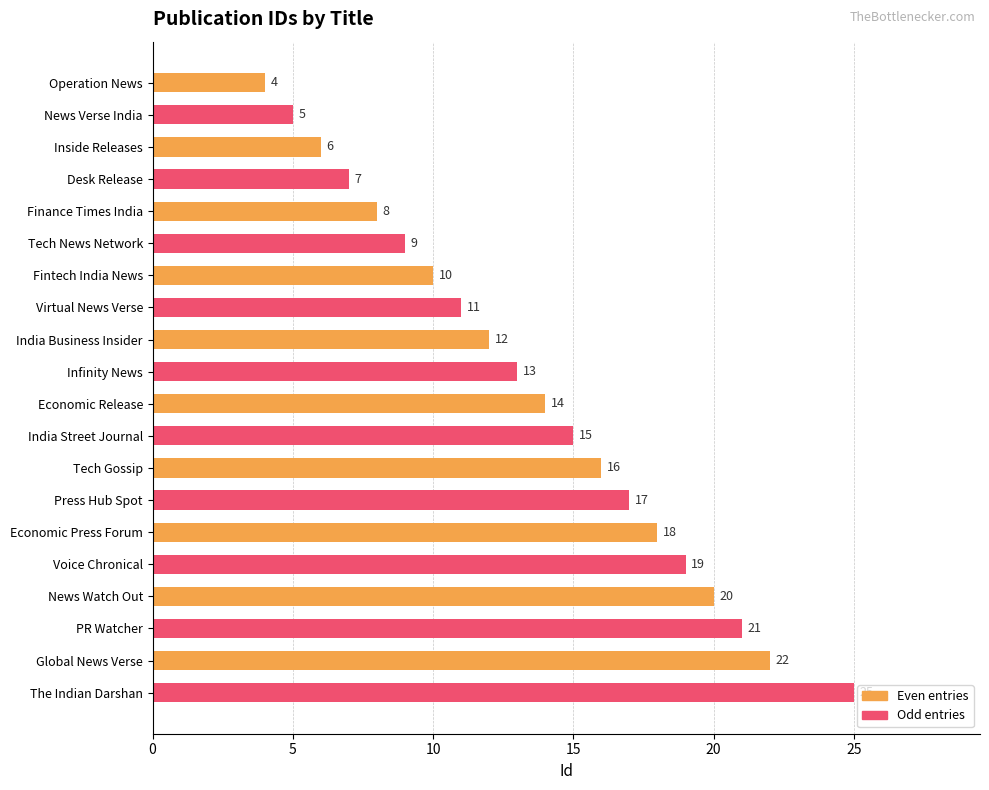

Is it true that the value at Operation News is 4?

True